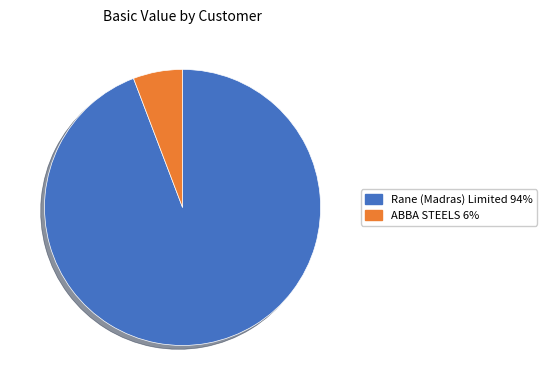

Approximately how many times larger is the value at Rane (Madras) Limited 94% compared to ABBA STEELS 6%?

16.3